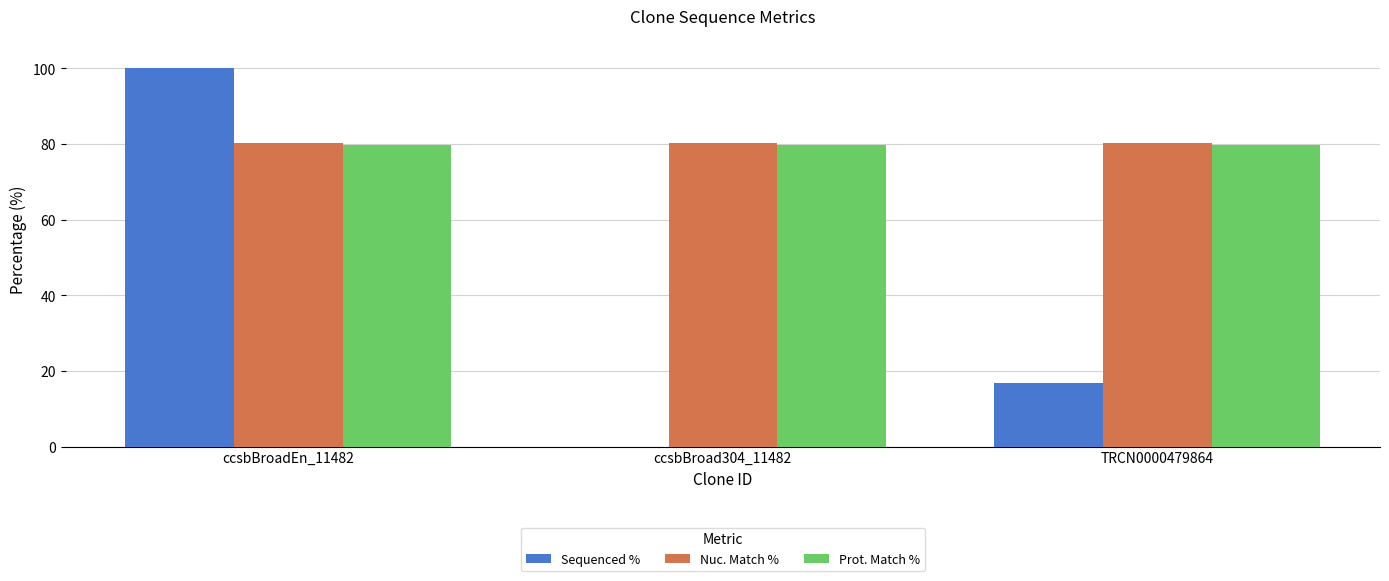

Which series changed the most between ccsbBroadEn_11482 and TRCN0000479864?

Sequenced %